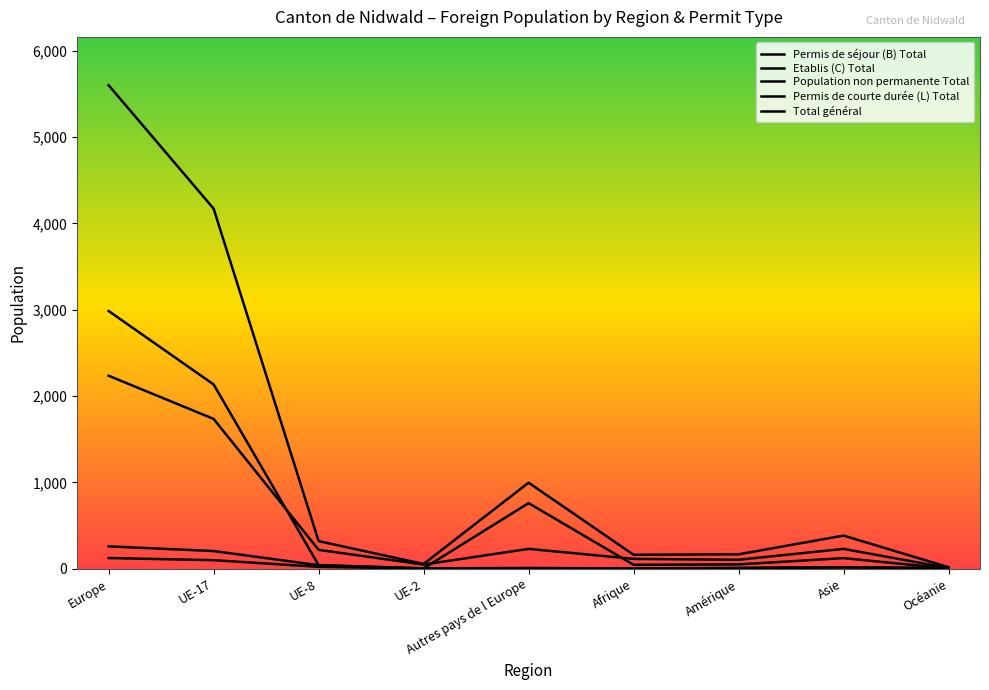

Where is Etablis (C) Total nearest to the value 1493?

UE-17